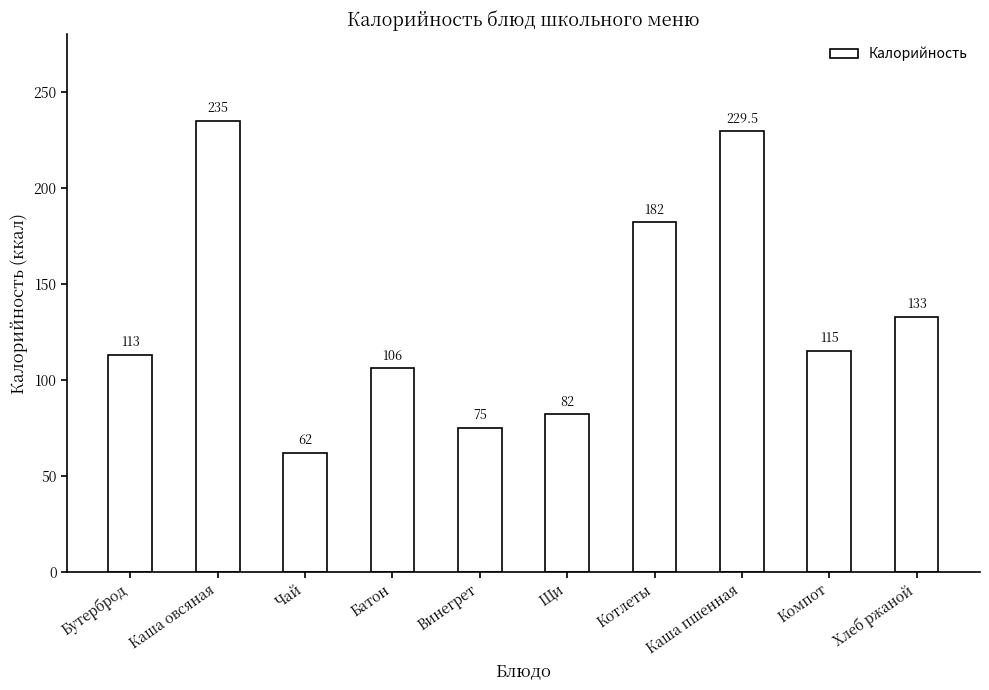

Rank the categories by value from lowest to highest.

Чай, Винегрет, Щи, Батон, Бутерброд, Компот, Хлеб ржаной, Котлеты, Каша пшенная, Каша овсяная